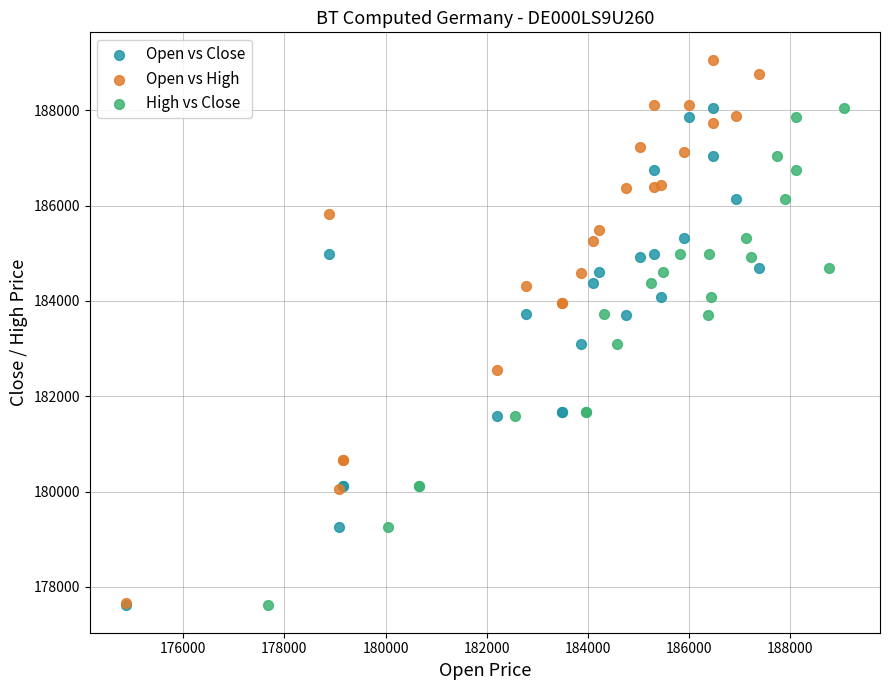

Which series reaches the maximum Y coordinate?

Open vs High